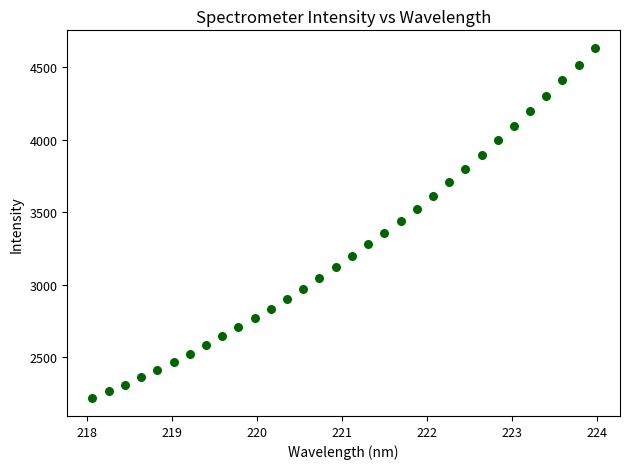

What is the range of X values (max minus min)?

5.9